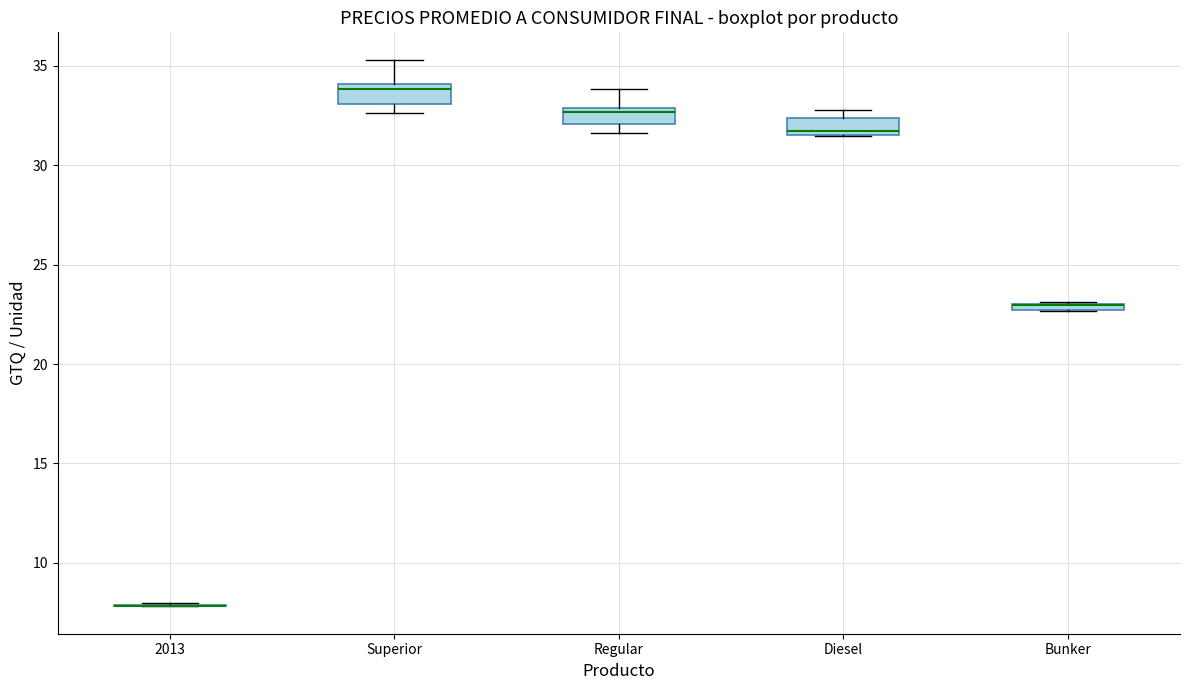

Where is the lower edge of the box for Bunker on the y-axis? The values are not printed on the chart, so give them approximately, as read against the axis.

22.5